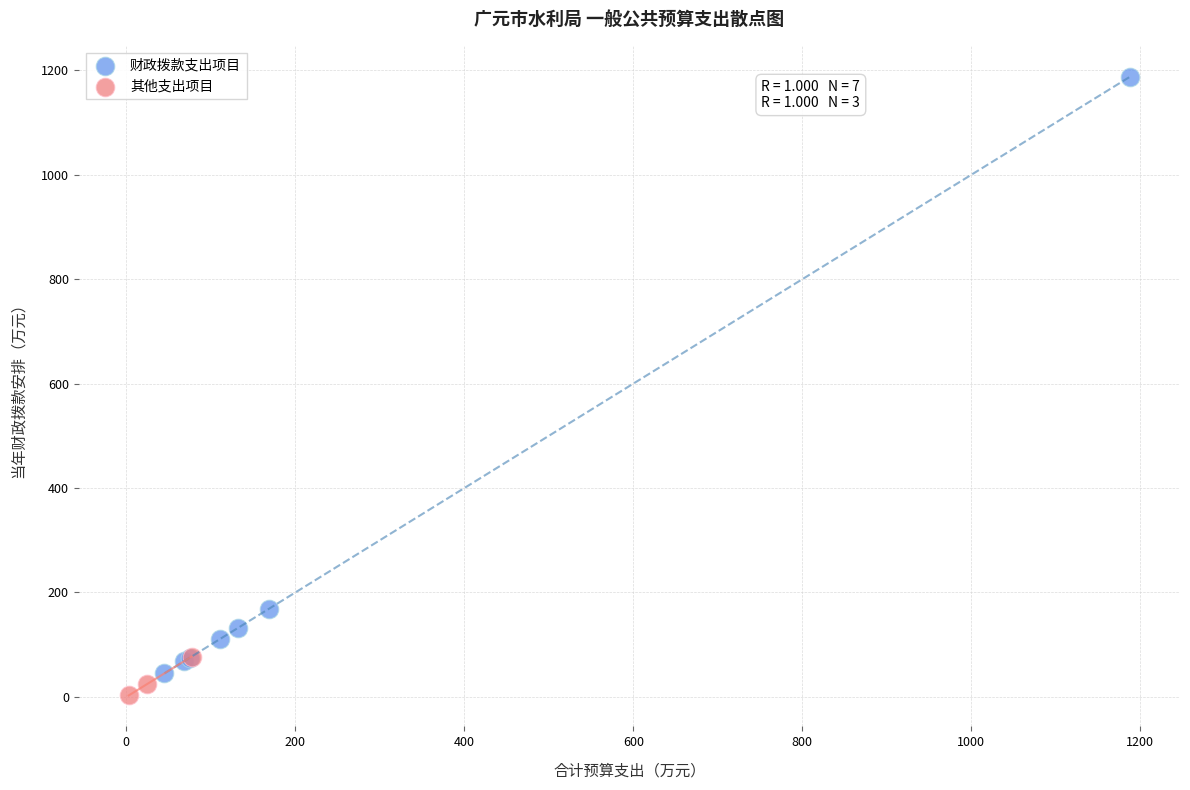

What are all the series names shown in the legend?

财政拨款支出项目, 其他支出项目